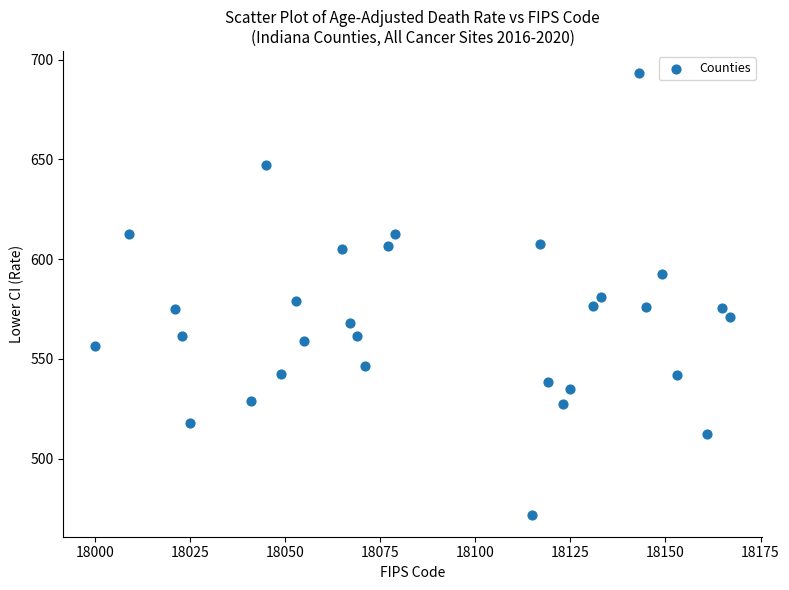

What is the range of Y values (max minus min)?

221.3